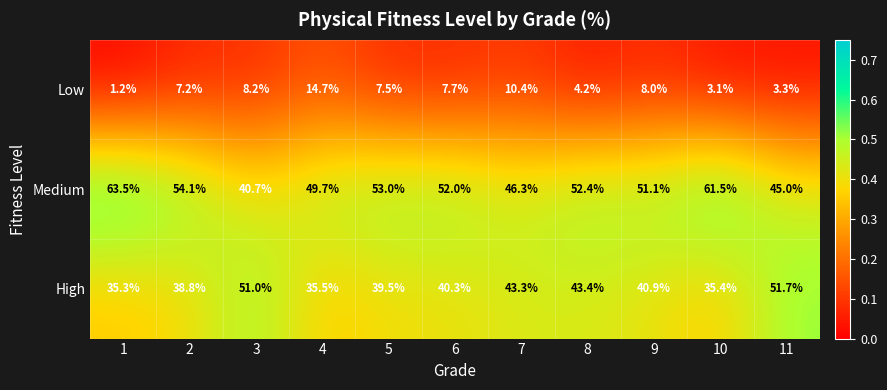

At which category is the sum across all series the highest?

2